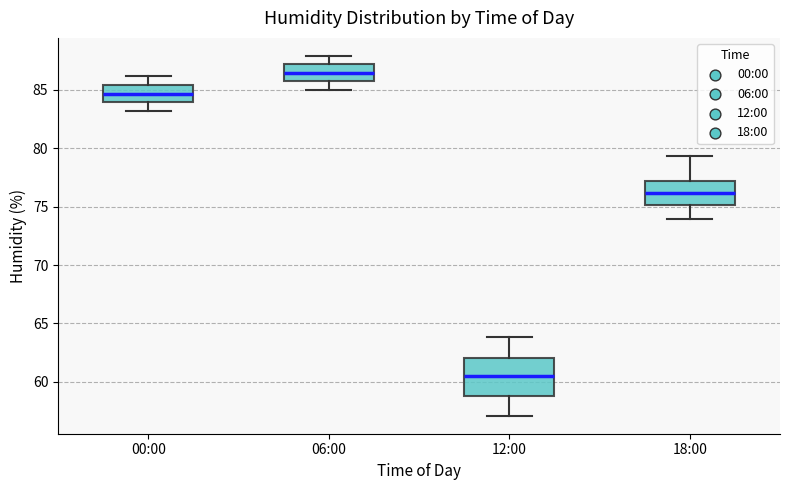

Where does the lower whisker of the box for 12:00 end on the y-axis? The values are not printed on the chart, so give them approximately, as read against the axis.

57.0